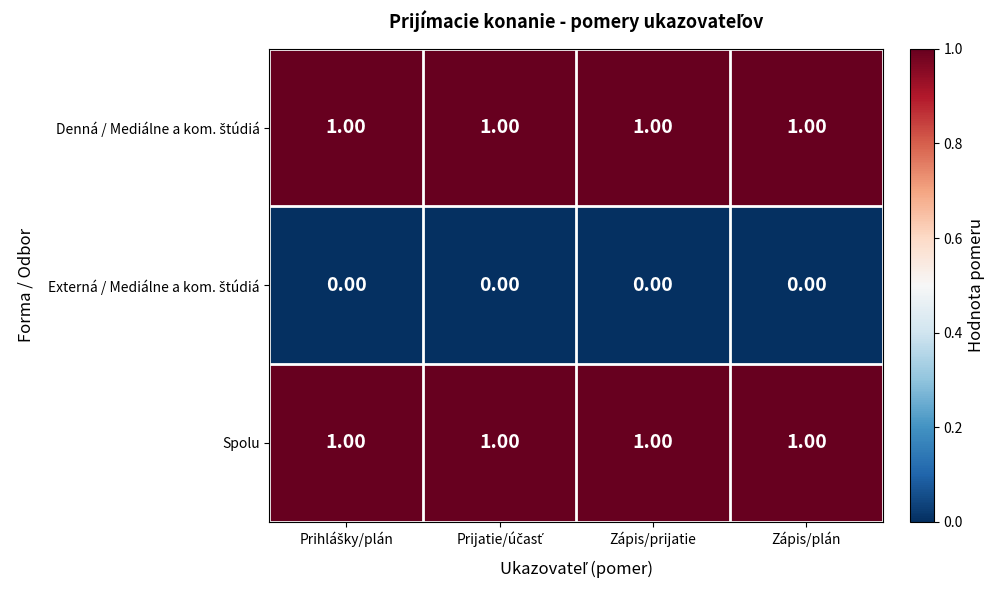

How many categories are shown in the chart?

4